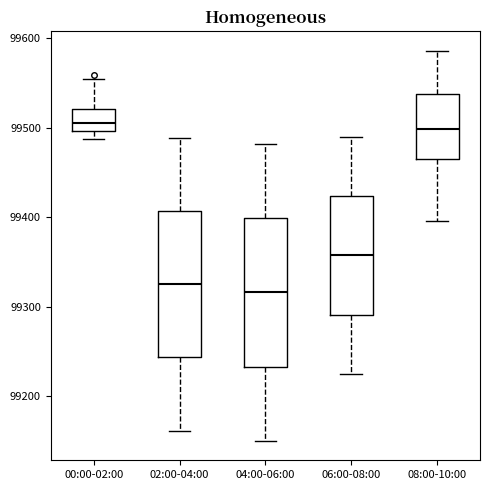

Reading left to right, transcribe this box plot: for each box, give where its median line is, the range the box spans, and where its two whiskers end, as read against the y-axis. The values are not printed on the chart, so give them approximately, as read against the axis.

00:00-02:00: median 99510, box 99500 to 99520, whiskers 99490 to 99550
02:00-04:00: median 99330, box 99240 to 99410, whiskers 99160 to 99490
04:00-06:00: median 99320, box 99230 to 99400, whiskers 99150 to 99480
06:00-08:00: median 99360, box 99290 to 99420, whiskers 99220 to 99490
08:00-10:00: median 99500, box 99460 to 99540, whiskers 99400 to 99590